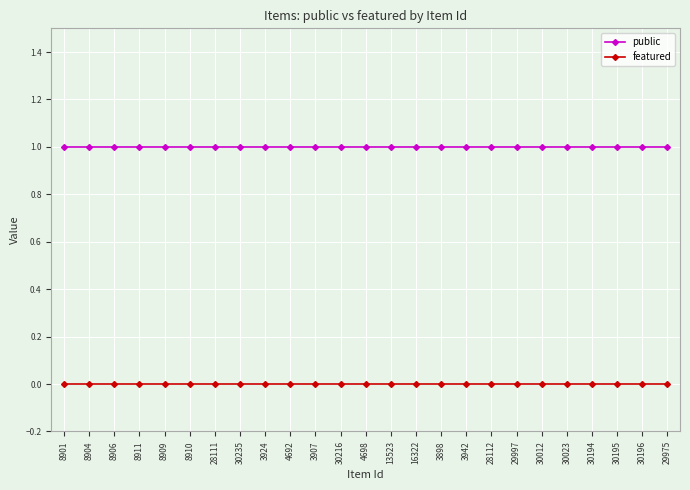

What are all the series names shown in the legend?

public, featured